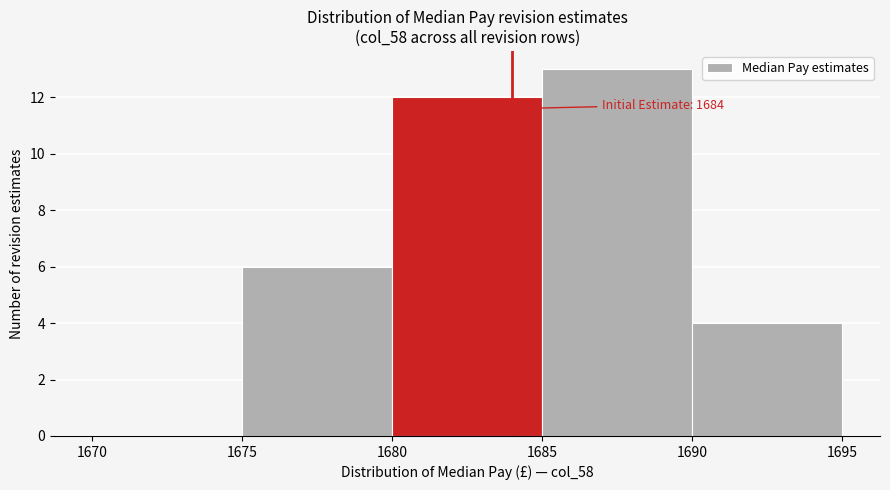

Which range on the x-axis has the tallest bar?

1685 to 1690